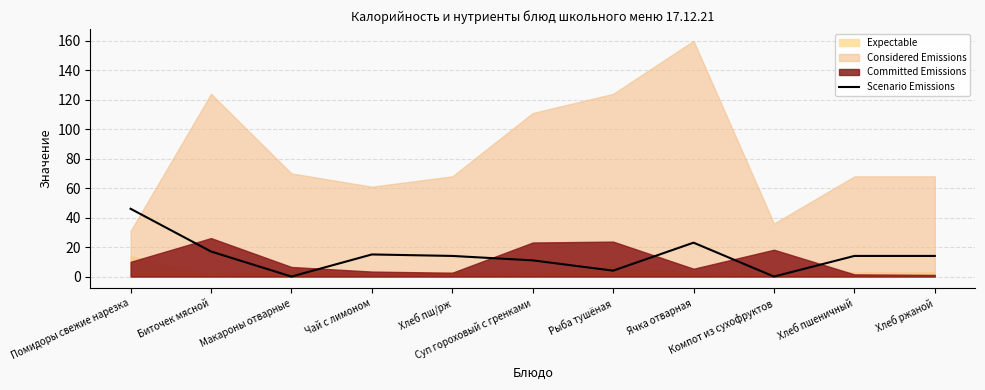

What is the approximate value at Биточек мясной, to the nearest 10?

20